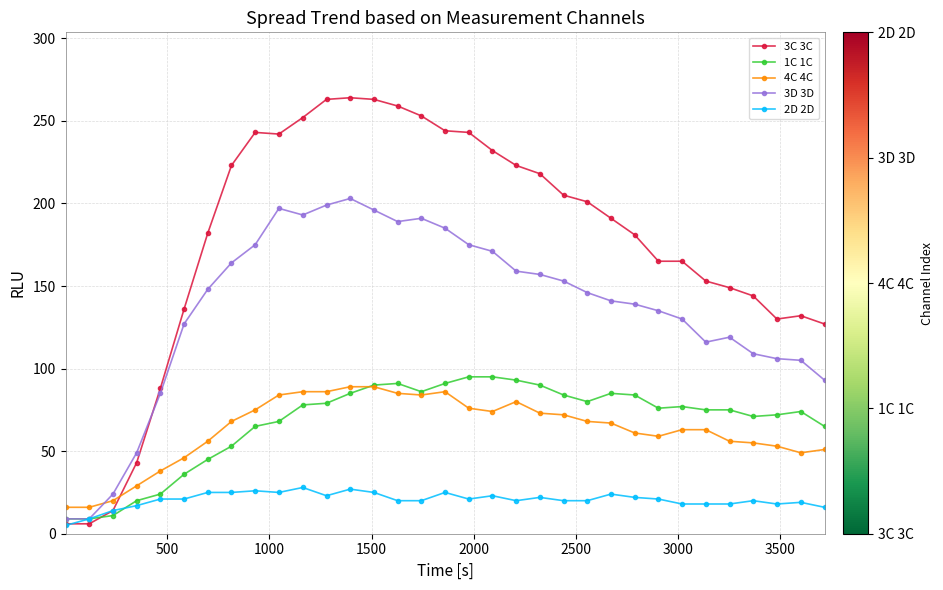

What are all the series names shown in the legend?

3C 3C, 1C 1C, 4C 4C, 3D 3D, 2D 2D